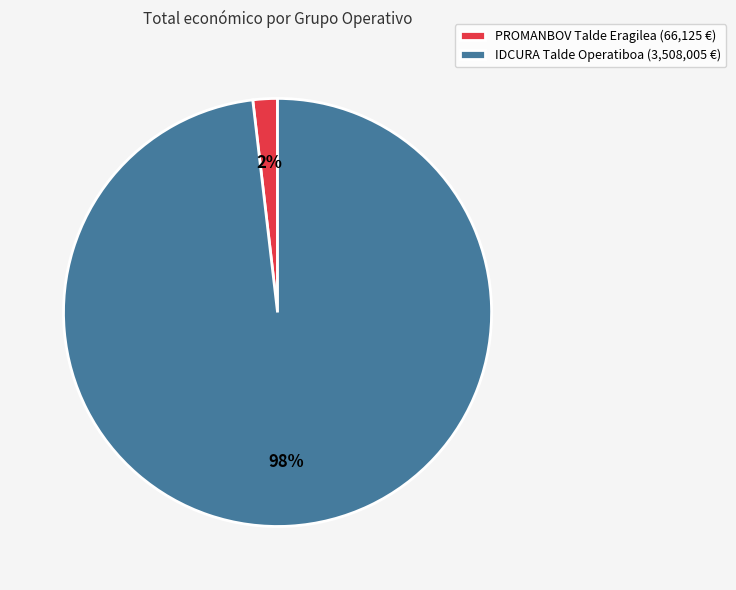

To the nearest percent, what percentage of the pie is IDCURA?

98%